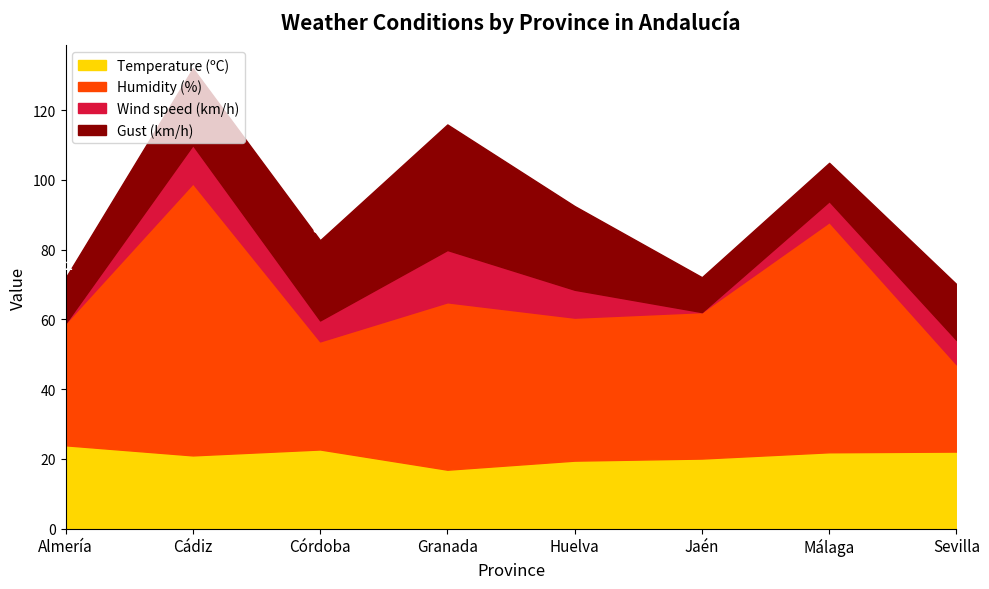

At which category does Temperature (ºC) reach its first local valley?

Cádiz